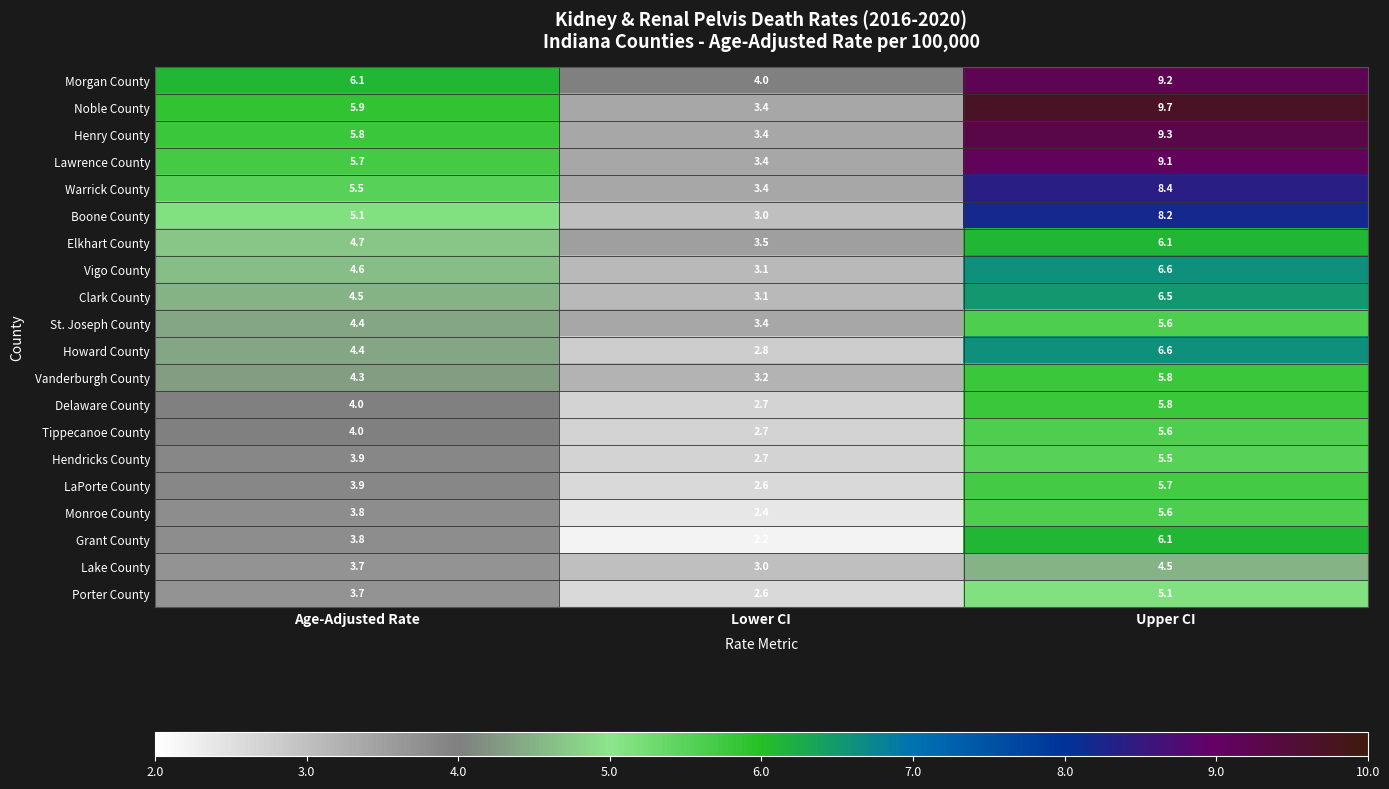

Count the number of categories in the chart.

3